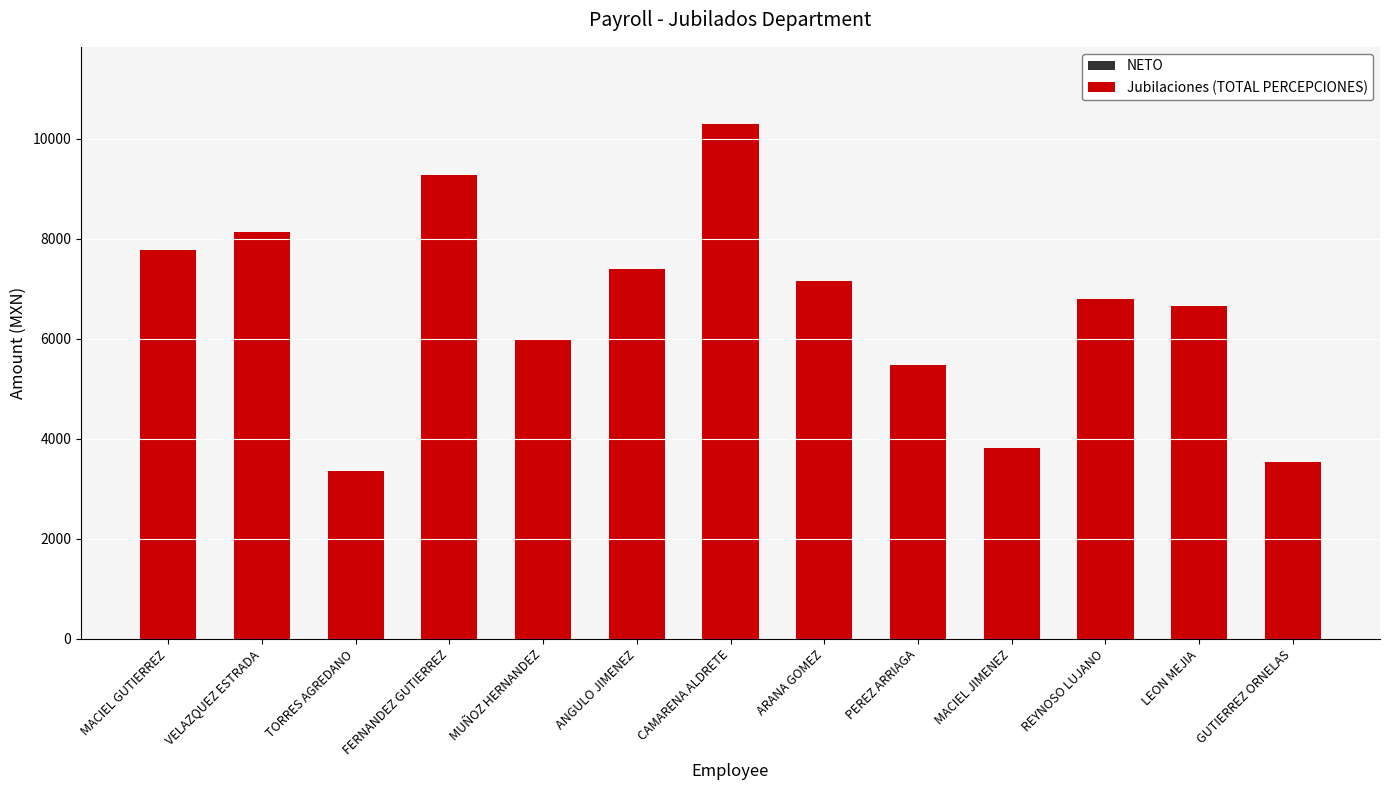

Are the bars grouped side by side (vs. stacked)?

Yes